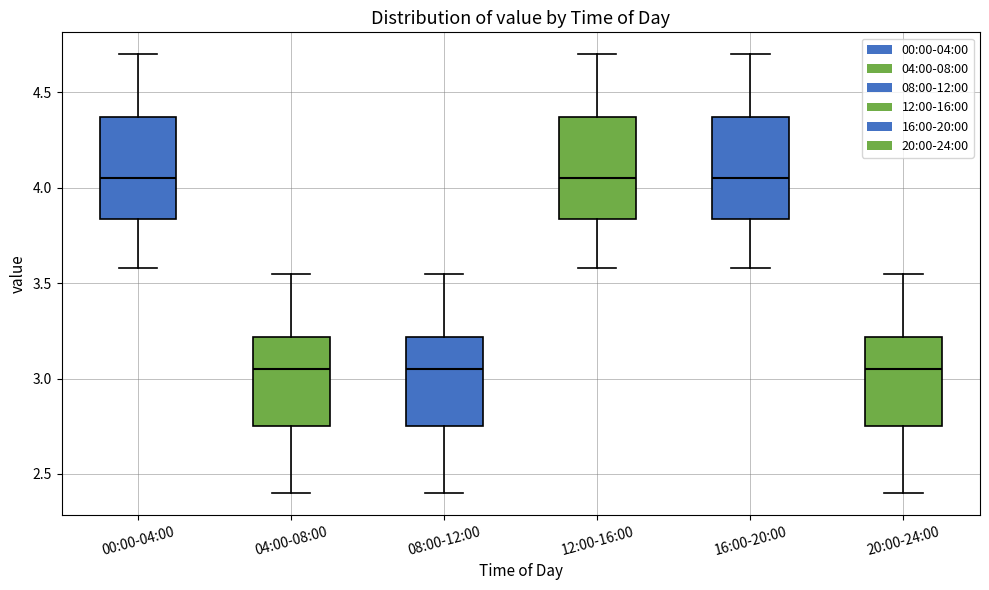

Where is the lower edge of the box for 20:00-24:00 on the y-axis? The values are not printed on the chart, so give them approximately, as read against the axis.

2.75